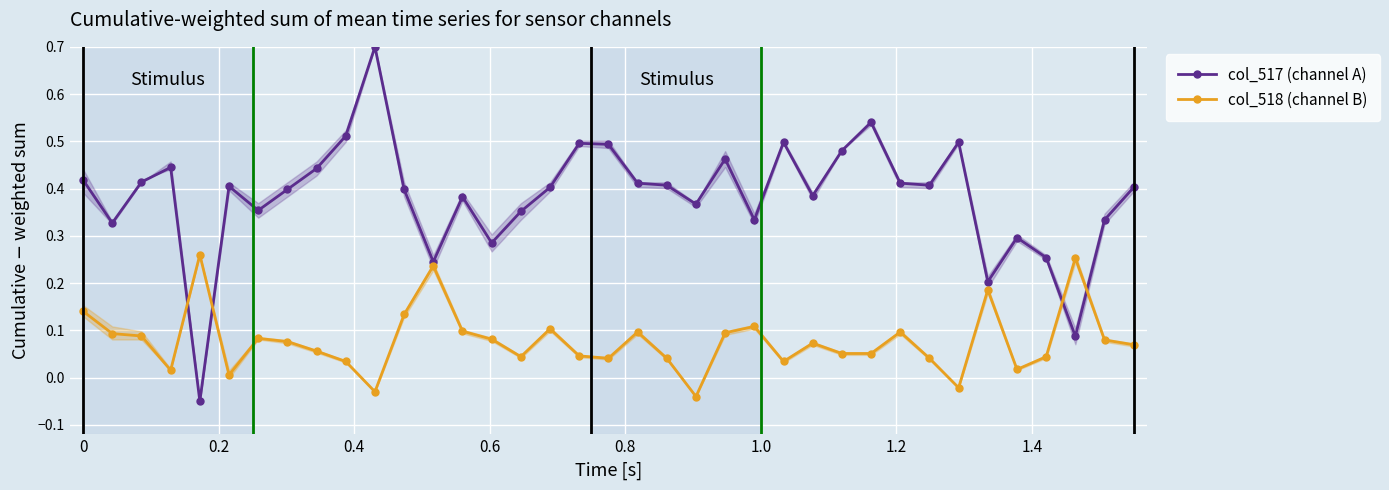

True or false: col_518 (channel B) and col_517 (channel A) cross at least once.

True